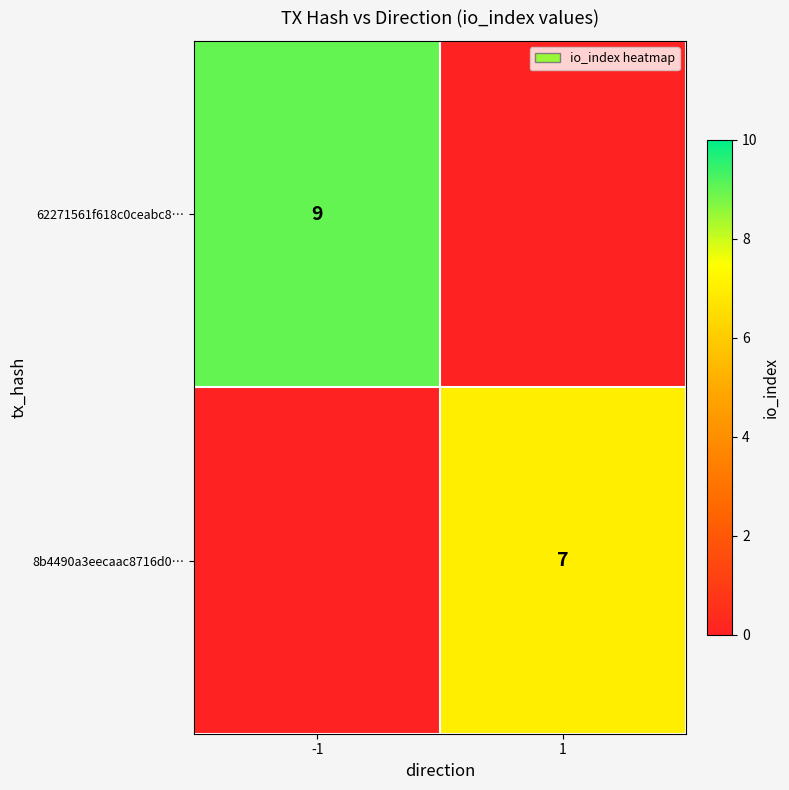

Is the value of 62271561f618c0ceabc8… at -1 greater than the value of 8b4490a3eecaac8716d0… at 1?

Yes